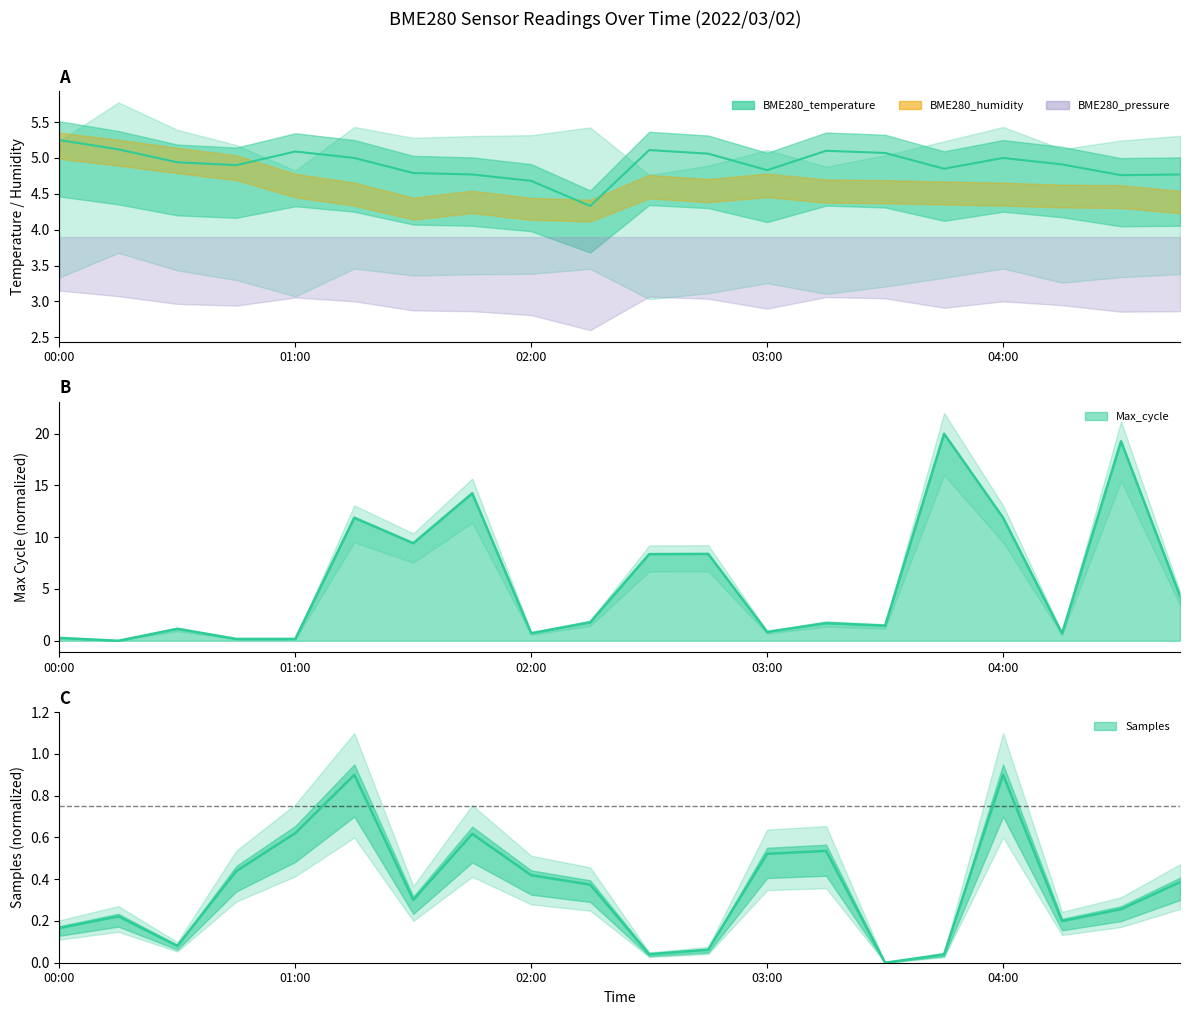

Reading left to right, extract all data points from this chart.

BME280_temperature: 5.2	5.1	4.9	4.9	5.1	5.0	4.8	4.8	4.7	4.3	5.1	5.1	4.8	5.1	5.1	4.8	5.0	4.9	4.8	4.8
Max_cycle: 0.3	0.0	1.2	0.2	0.2	11.9	9.4	14.2	0.7	1.8	8.4	8.4	0.9	1.7	1.5	20.0	11.9	0.7	19.3	4.3
Samples: 0.2	0.2	0.1	0.4	0.6	0.9	0.3	0.6	0.4	0.4	0.0	0.1	0.5	0.5	0.0	0.0	0.9	0.2	0.3	0.4